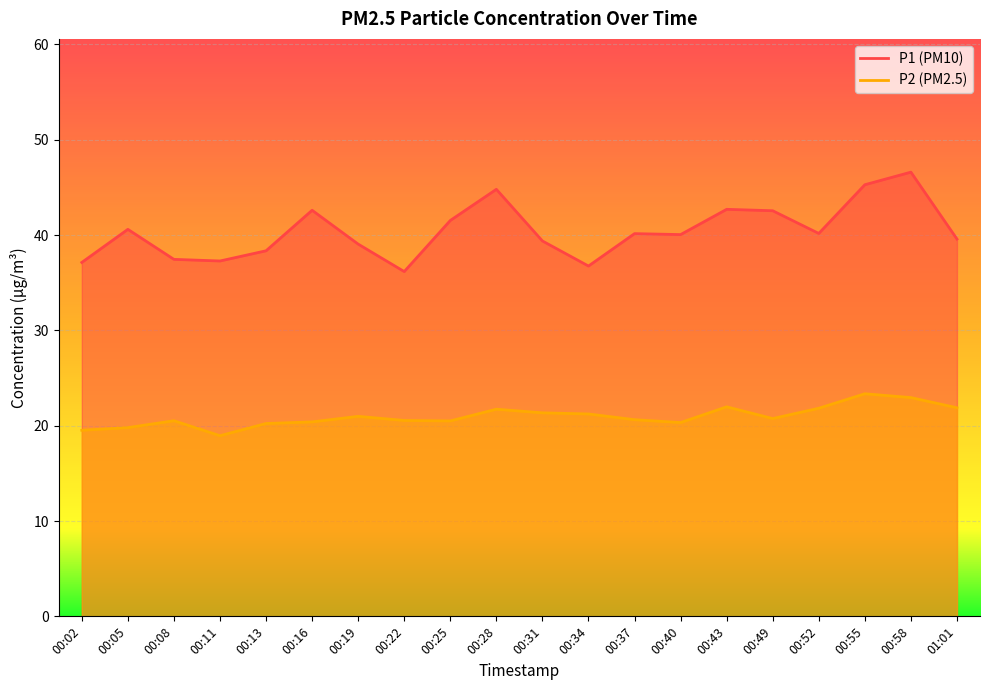

Is the value of P1 at 01:01 greater than the value of P2 at 00:08?

Yes